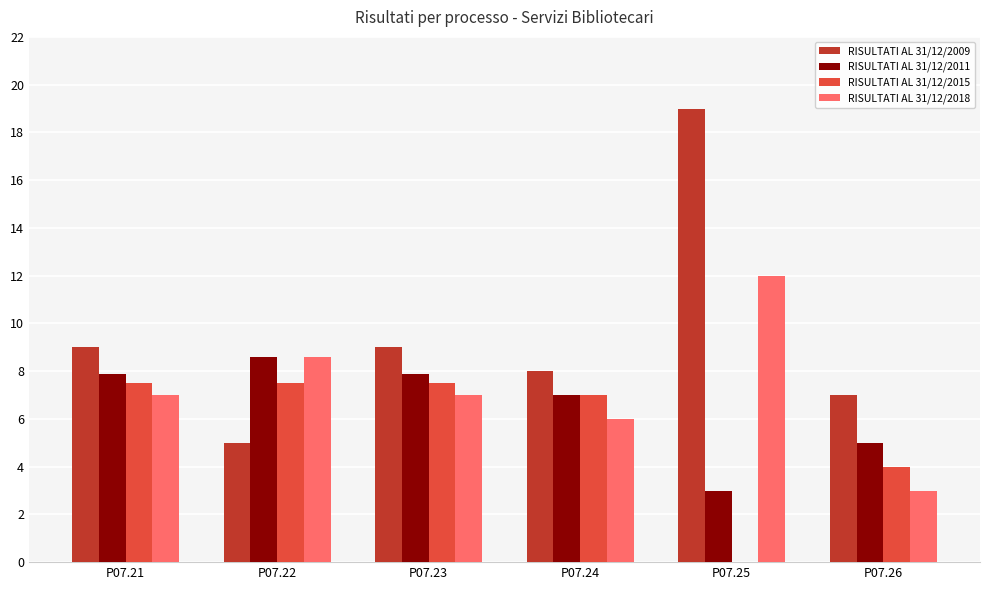

What is the sum of the RISULTATI AL 31/12/2018 values at P07.26 and P07.24?

9.0